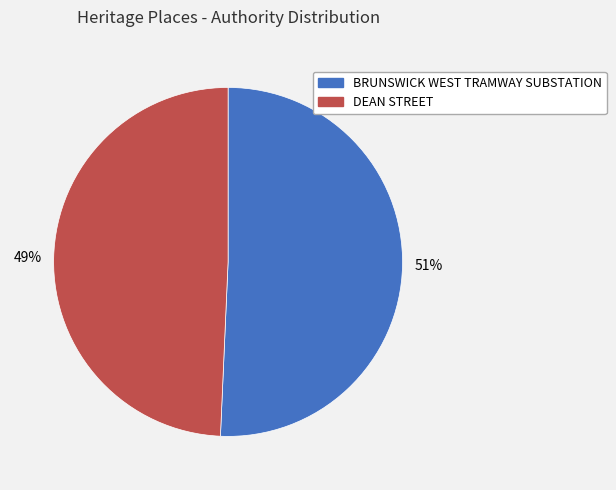

Does any single category account for the majority?

Yes